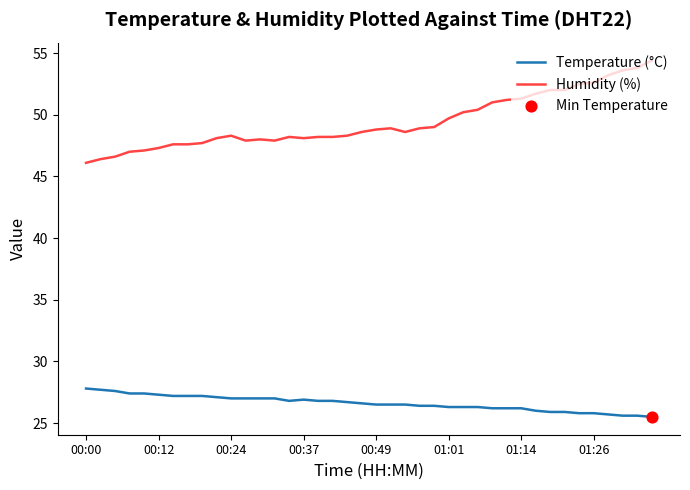

Which series has the largest range (max minus min)?

Humidity (%)